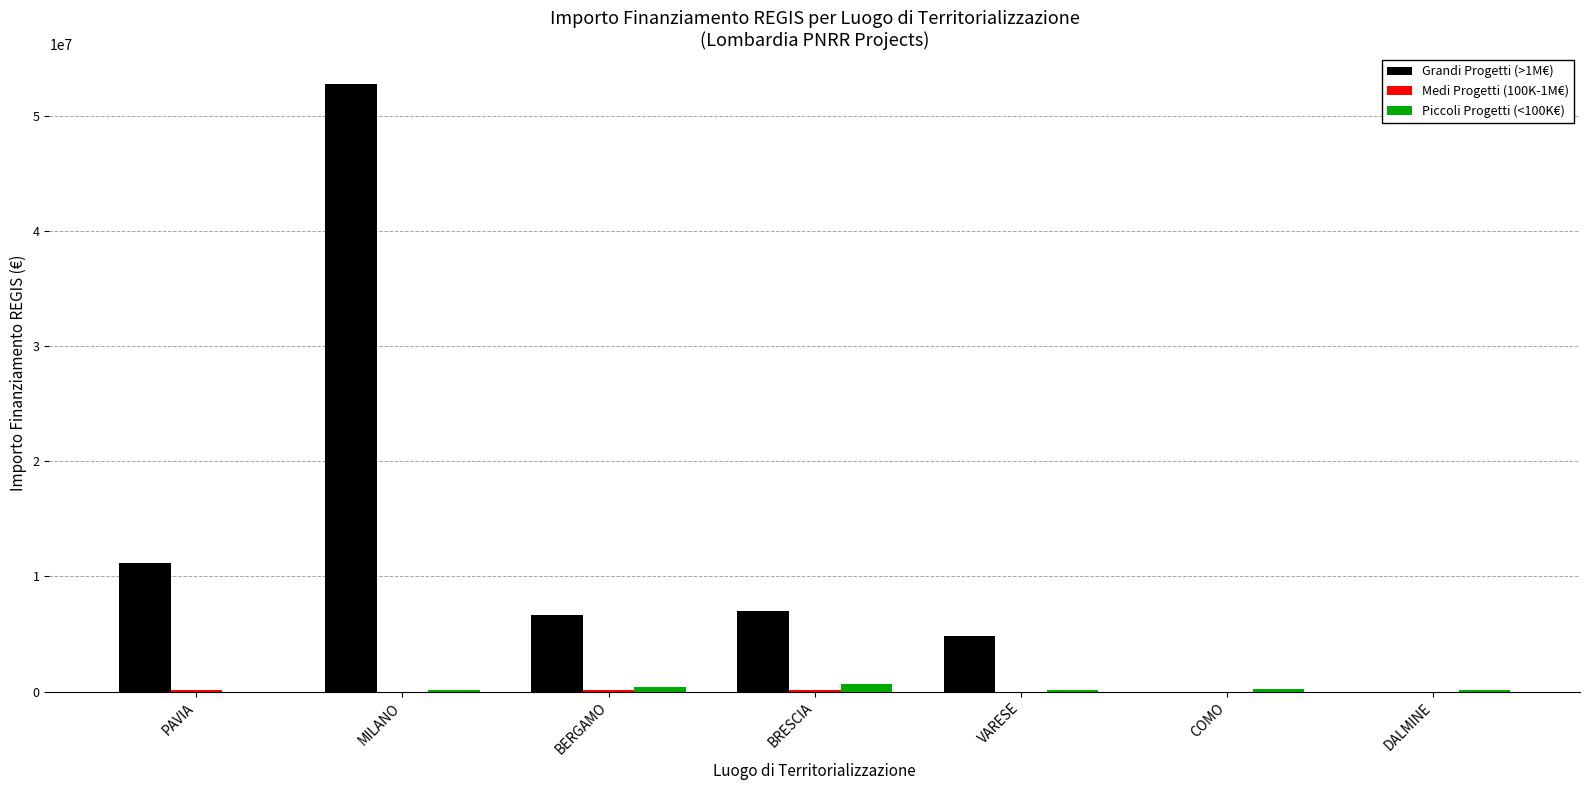

At which label does Grandi Progetti (>1M€) reach its peak?

MILANO